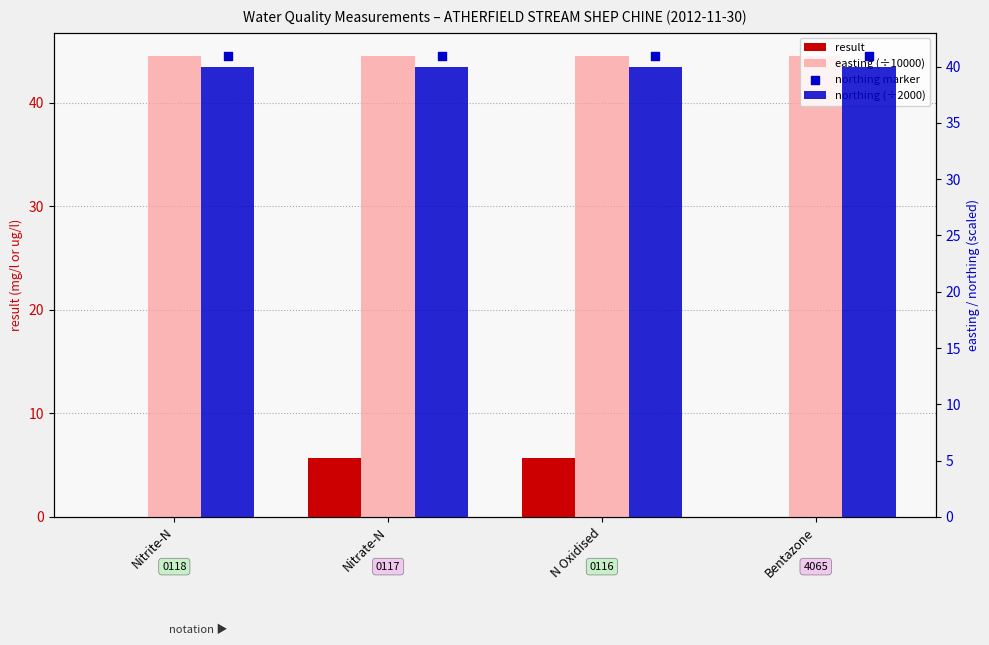

Which series has the widest spread of Y values?

result